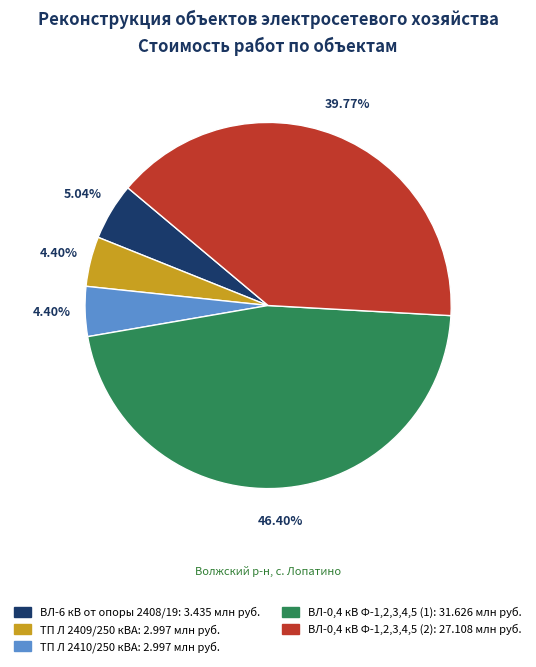

What is the largest slice in the pie chart?

ВЛ-0,4 кВ Ф-1,2,3,4,5 (1)